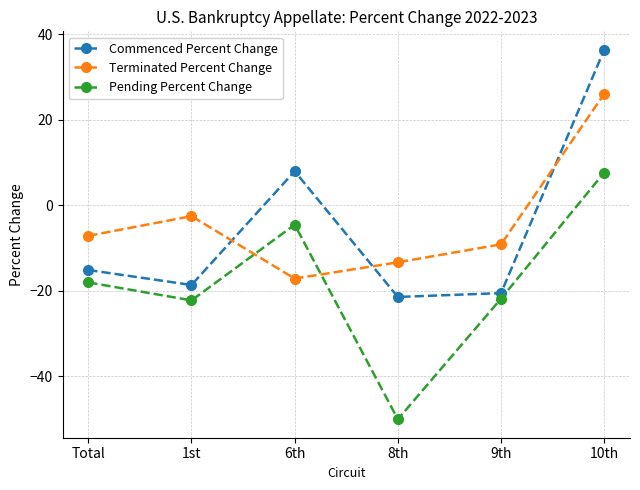

Which label corresponds to the smallest value in the chart?

8th